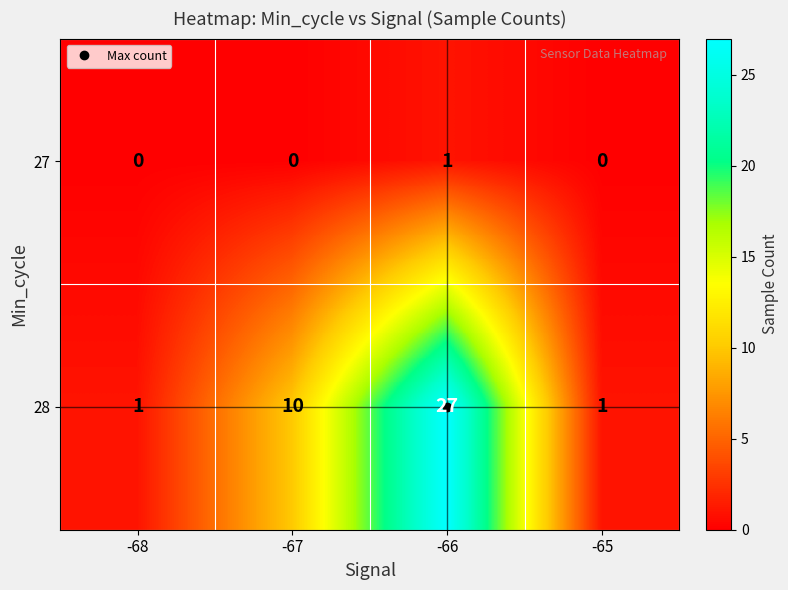

Count the 27 values in the range 0 to 1.

4